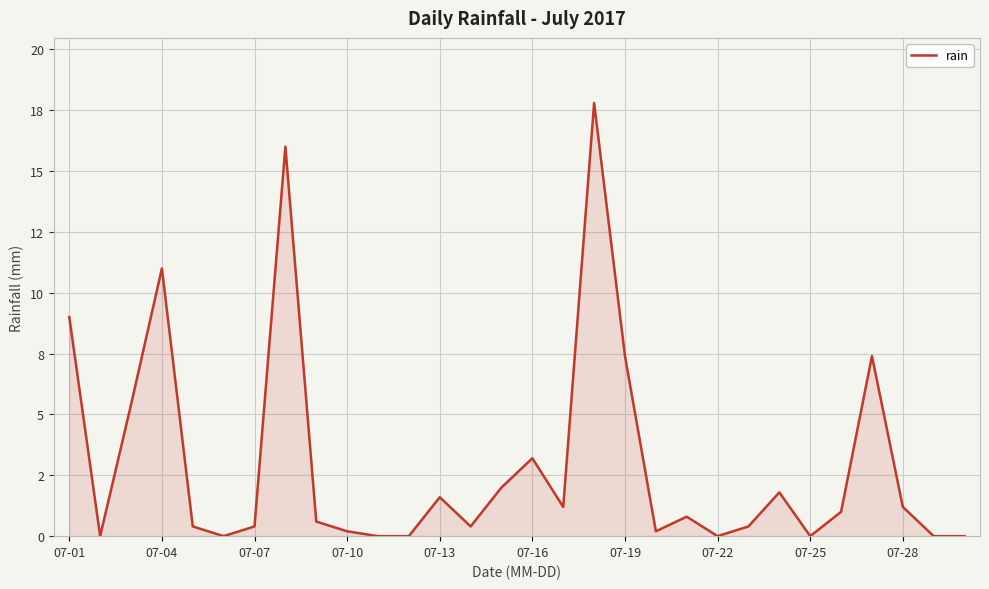

Does the chart have visible grid lines?

Yes